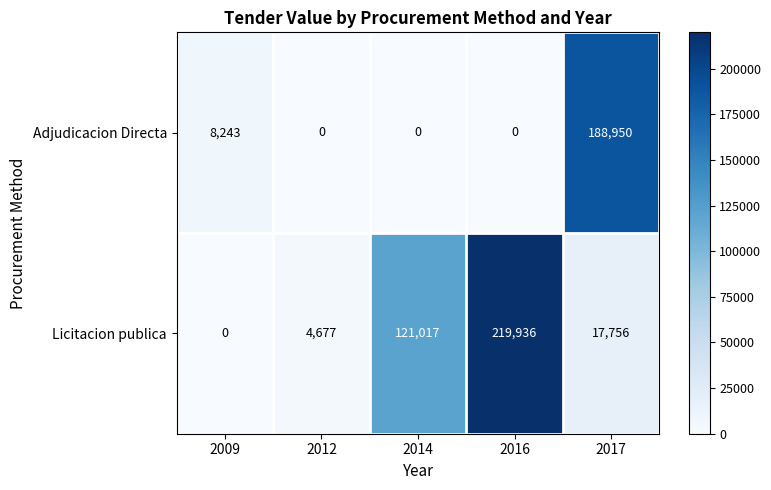

At which label is Adjudicacion Directa closest to 94475?

2009